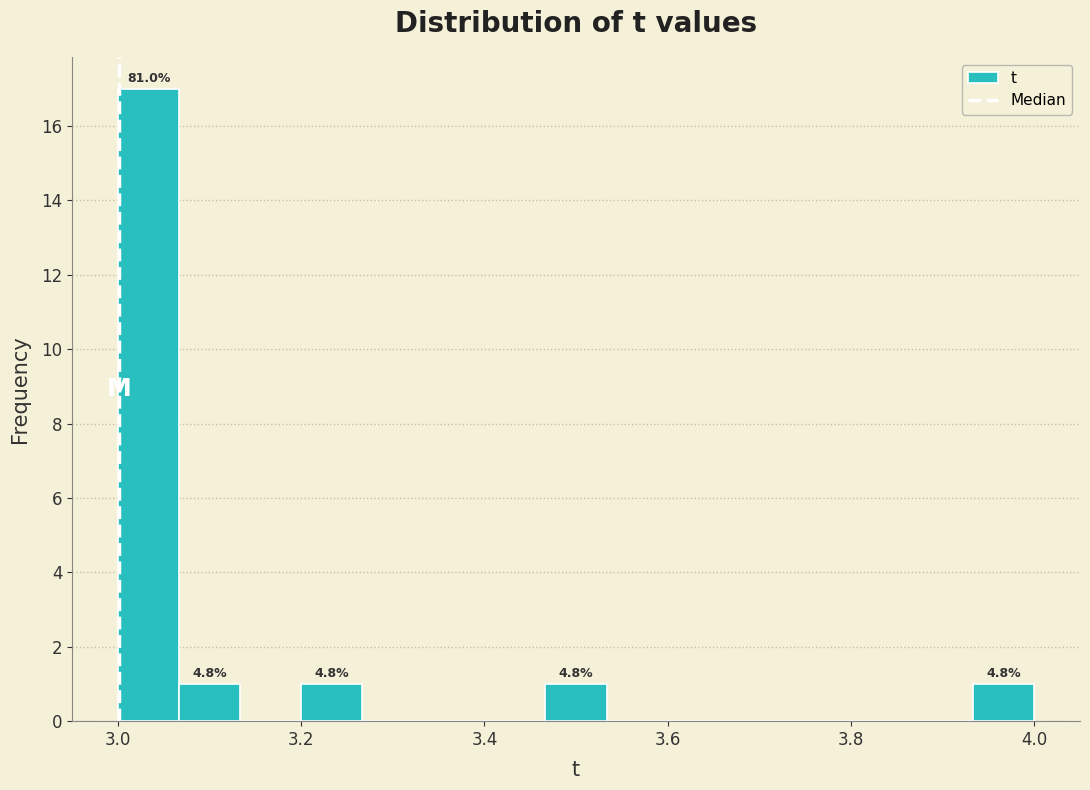

Read against the x-axis, roughly where is the centre of the tallest bar?

3.04